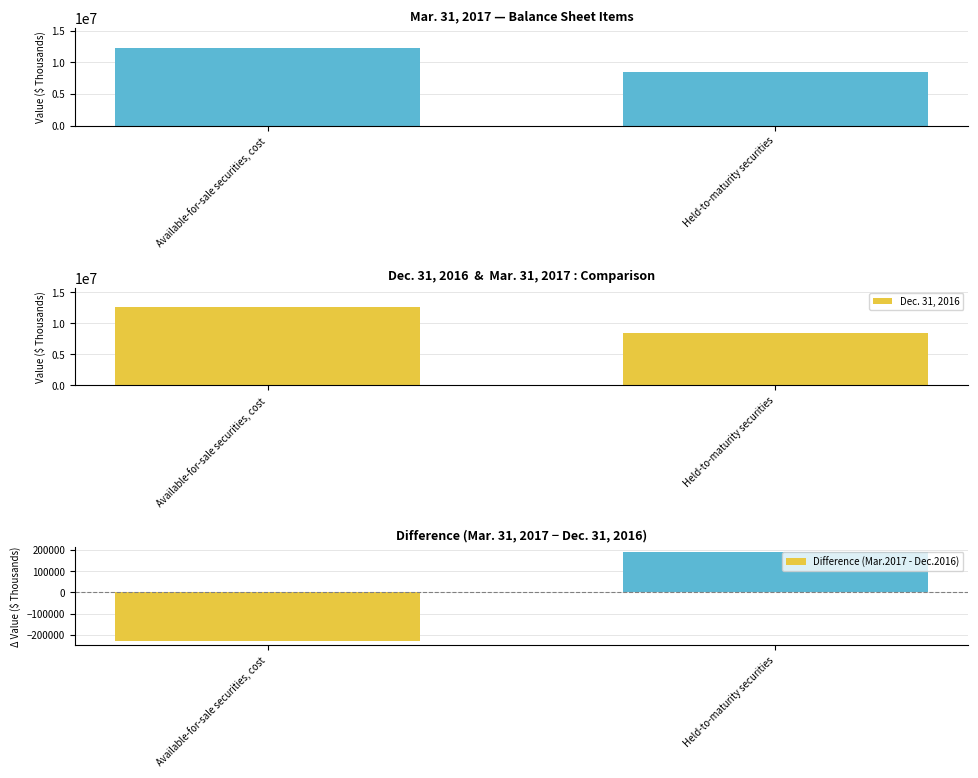

The value of Mar. 31, 2017 at Available-for-sale securities, cost is 20258009. True or false?

False